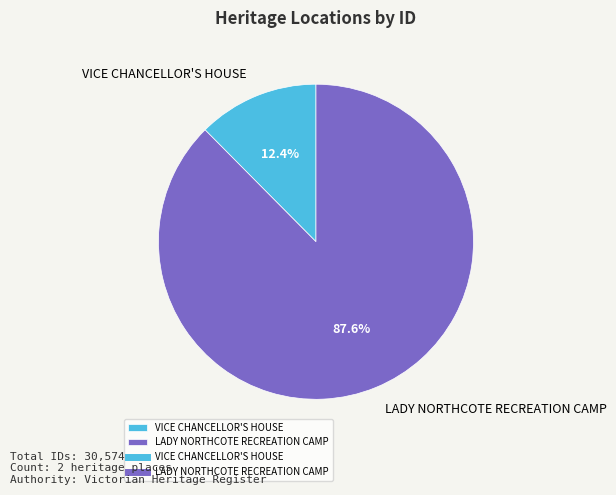

The VICE CHANCELLOR'S HOUSE slice represents 3% of the pie. True or false?

False